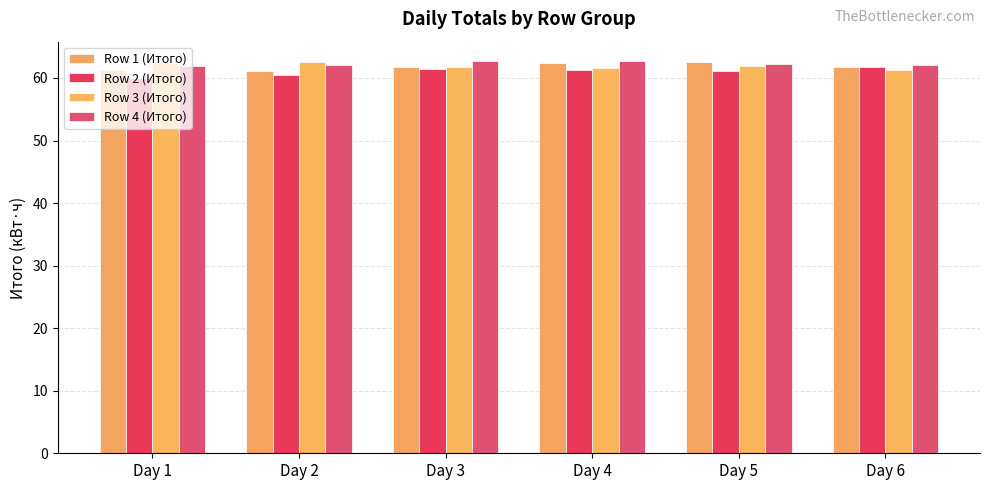

Count the number of data series in this chart.

4